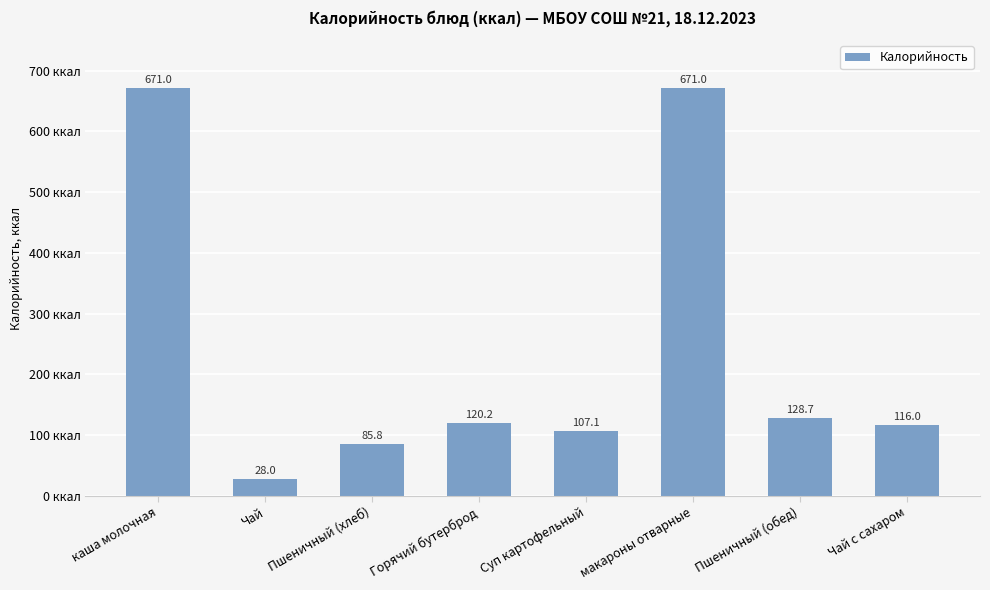

True or false: the data shows 1151.7 at каша молочная.

False